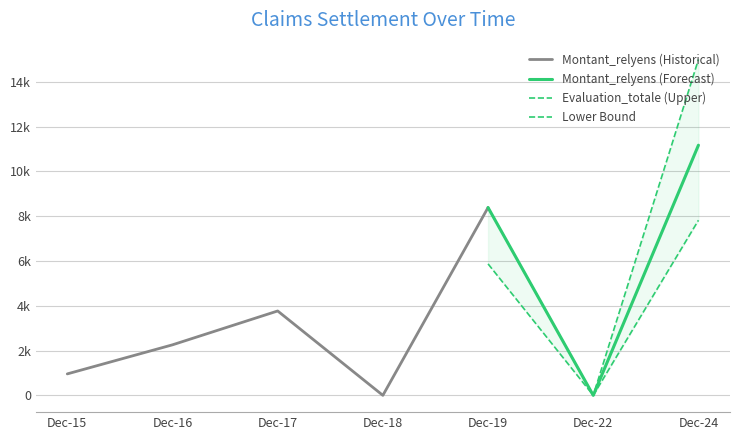

True or false: Montant_reglement_relyens and Evaluation_totale intersect in this chart.

False